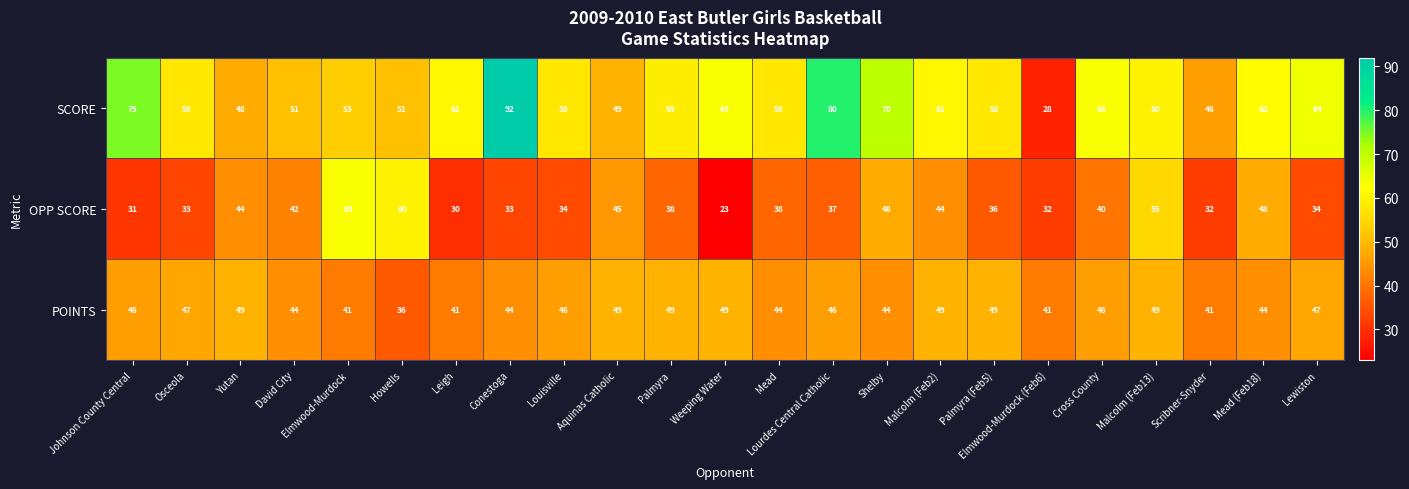

Between Louisville and Cross County, which series saw the biggest shift?

OPP SCORE